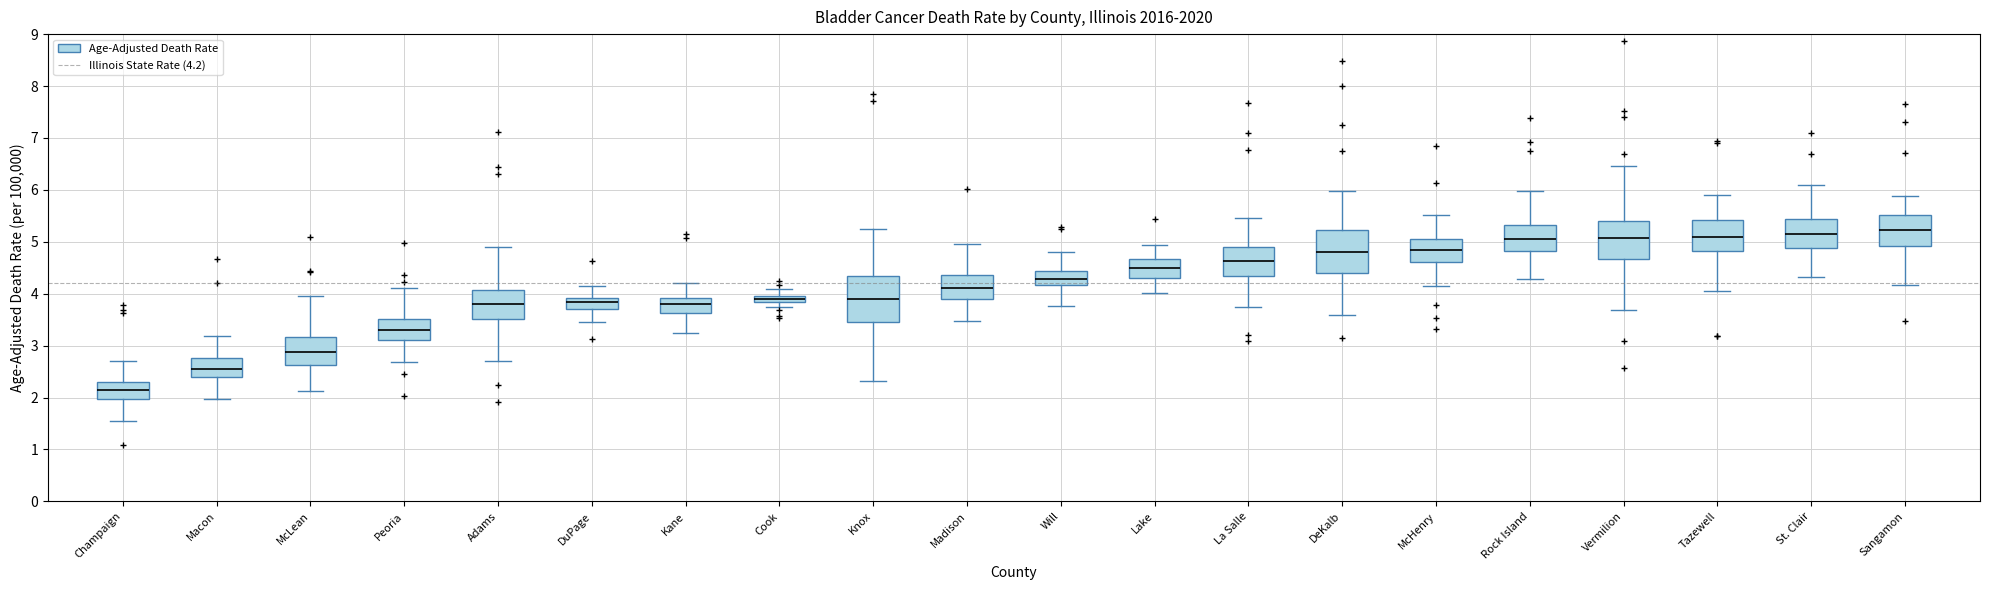

Where does the lower whisker of the box for Tazewell end on the y-axis? The values are not printed on the chart, so give them approximately, as read against the axis.

4.1